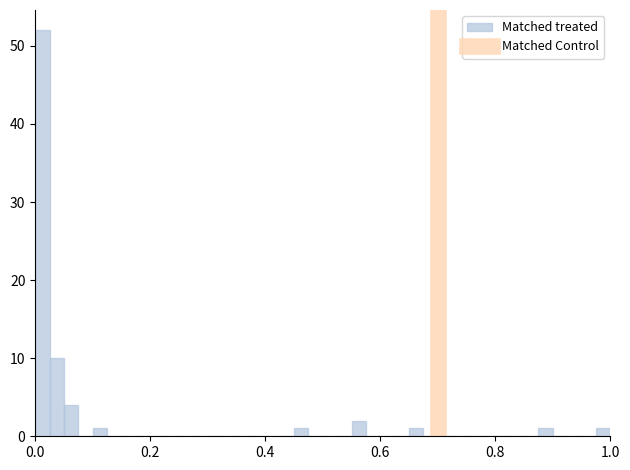

Around what value on the x-axis is the tallest bar? Give the approximate position of its centre, as read against the axis.

0.02